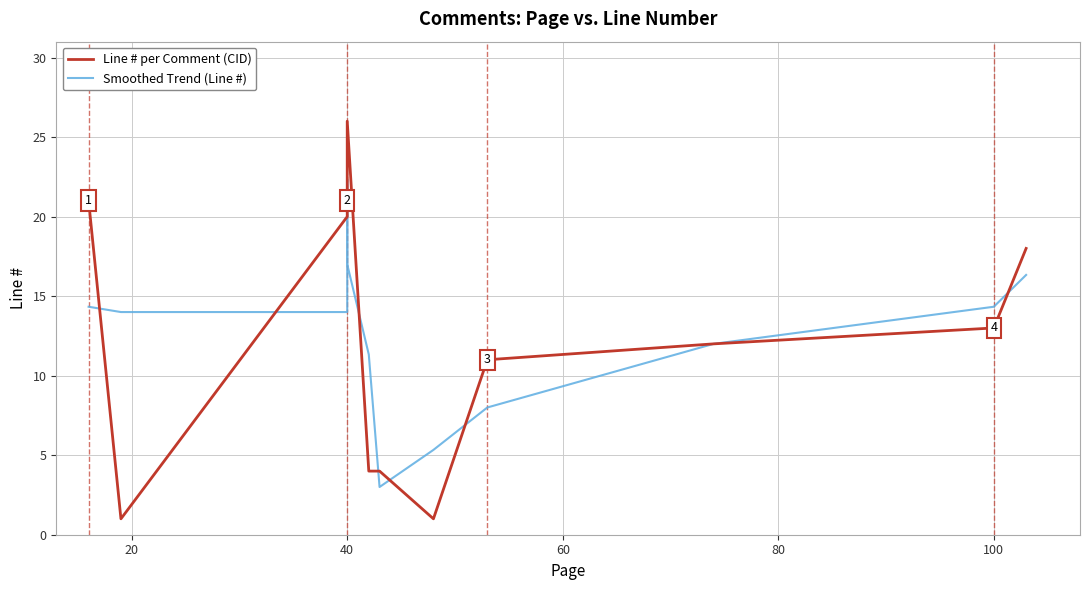

What is the value of the Smoothed Trend (Line #) point at the 5th from the left?

17.0